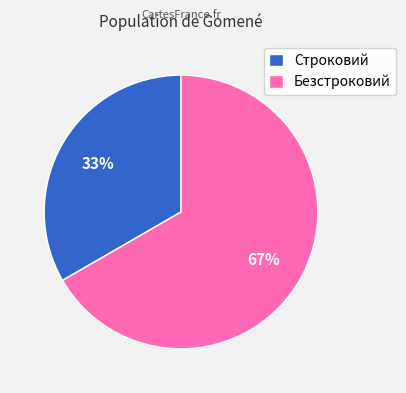

How many slices are in this pie chart?

2